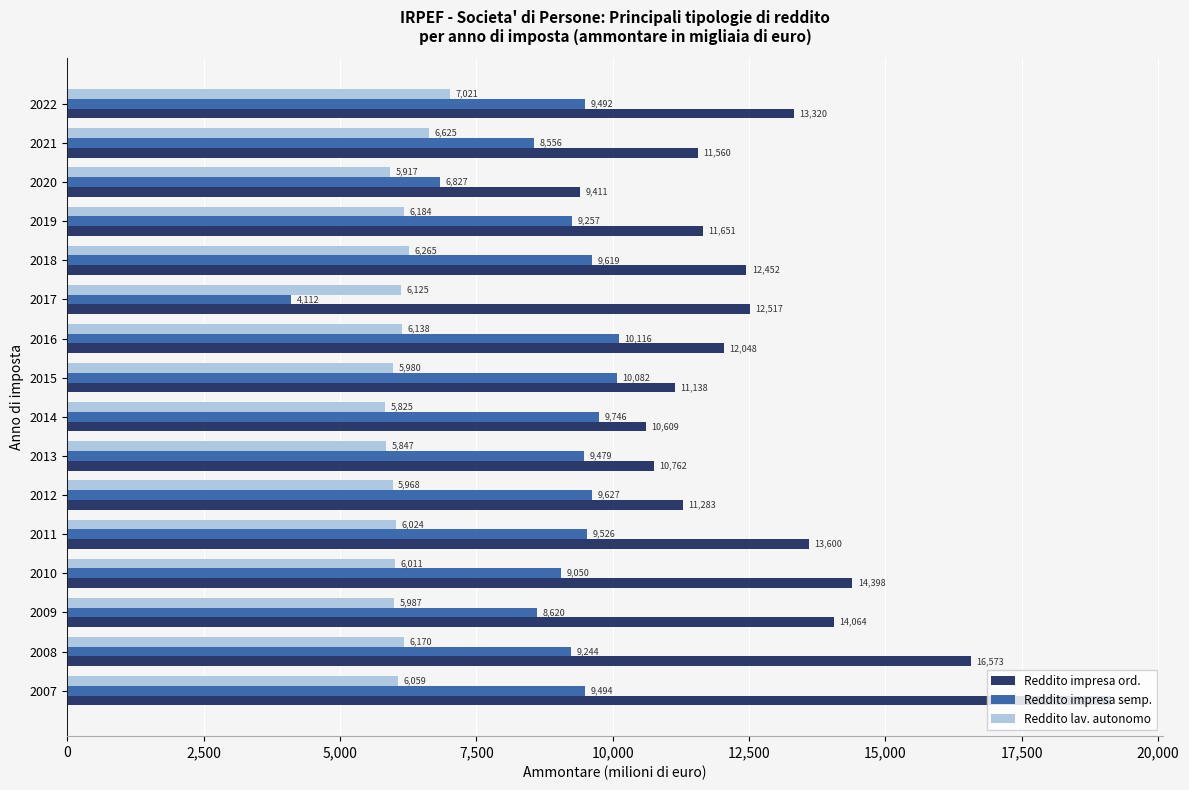

What is the sum of all Reddito impresa semp. values?

142846.2